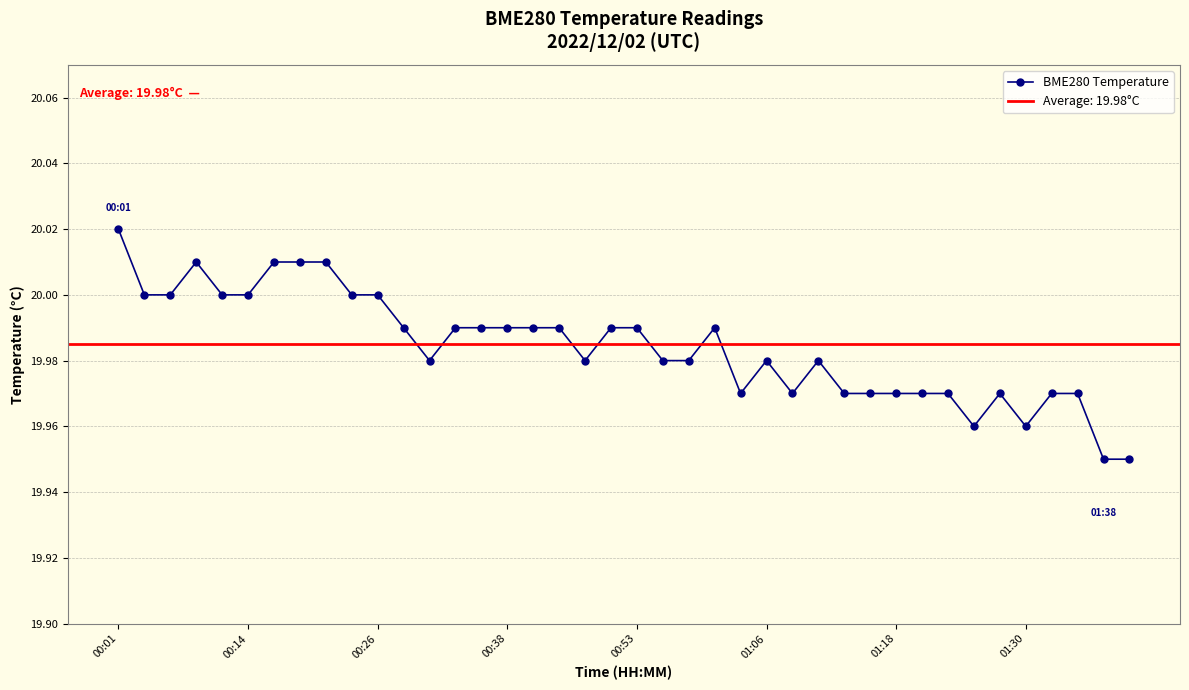

The value of BME280 Temperature at 00:01 is 36.0. True or false?

False